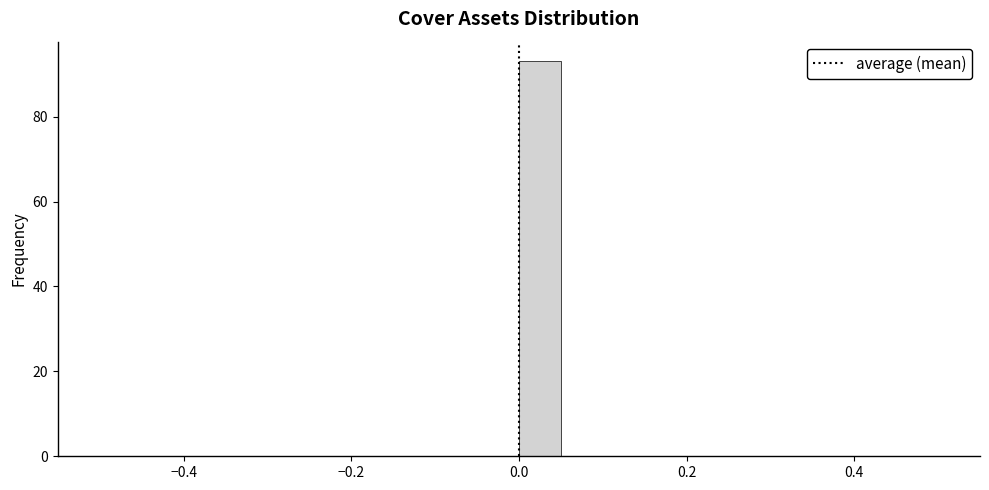

Read against the x-axis, roughly where is the centre of the tallest bar?

0.02